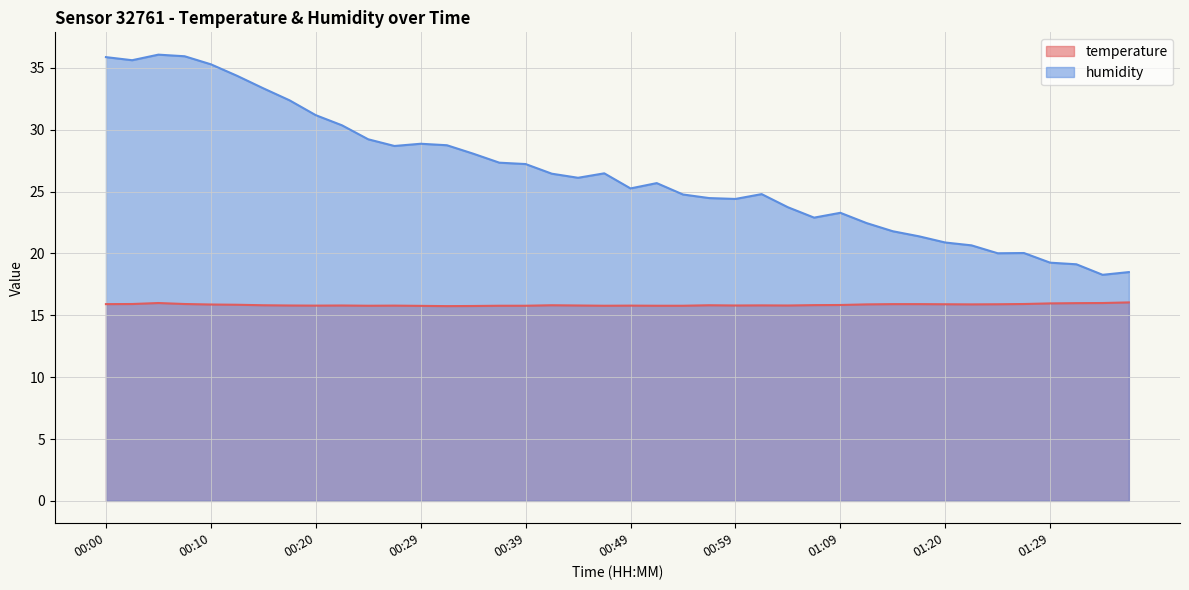

Reading left to right, what are all the values shown in this chart?

temperature: 00:00=15.9	00:02=15.9	00:05=16.0	00:07=15.9	00:10=15.9	00:12=15.8	00:15=15.8	00:17=15.8	00:20=15.8	00:22=15.8	00:24=15.8	00:27=15.8	00:29=15.8	00:32=15.7	00:34=15.8	00:37=15.8	00:39=15.8	00:42=15.8	00:44=15.8	00:47=15.8	00:49=15.8	00:52=15.8	00:54=15.8	00:56=15.8	00:59=15.8	01:01=15.8	01:04=15.8	01:06=15.8	01:09=15.8	01:12=15.9	01:14=15.9	01:17=15.9	01:20=15.9	01:22=15.9	01:25=15.9	01:27=15.9	01:29=16.0	01:32=16.0	01:35=16.0	01:37=16.0
humidity: 00:00=35.9	00:02=35.6	00:05=36.1	00:07=35.9	00:10=35.3	00:12=34.4	00:15=33.3	00:17=32.4	00:20=31.2	00:22=30.4	00:24=29.2	00:27=28.7	00:29=28.9	00:32=28.7	00:34=28.1	00:37=27.3	00:39=27.2	00:42=26.4	00:44=26.1	00:47=26.5	00:49=25.2	00:52=25.7	00:54=24.8	00:56=24.5	00:59=24.4	01:01=24.8	01:04=23.7	01:06=22.9	01:09=23.3	01:12=22.4	01:14=21.8	01:17=21.4	01:20=20.9	01:22=20.6	01:25=20.0	01:27=20.0	01:29=19.2	01:32=19.1	01:35=18.3	01:37=18.5